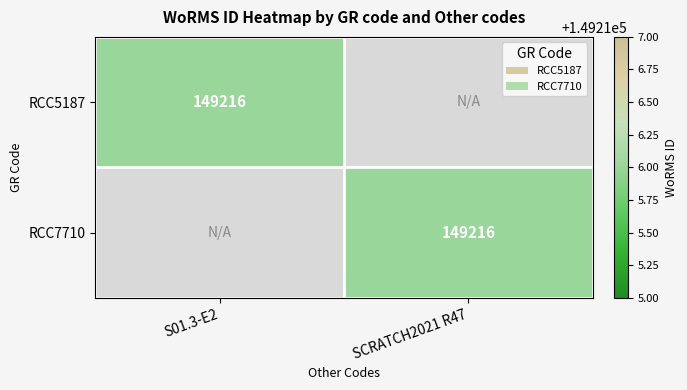

True or false: RCC5187 has a value of 254369 at S01.3-E2.

False